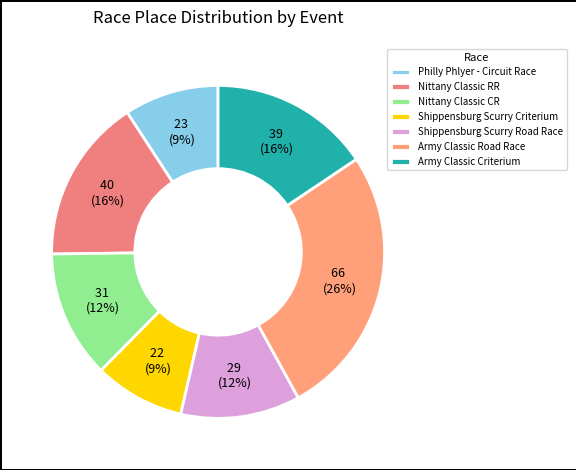

Rank the categories by value from highest to lowest.

Army Classic Road Race, Nittany Classic RR, Army Classic Criterium, Nittany Classic CR, Shippensburg Scurry Road Race, Philly Phlyer - Circuit Race, Shippensburg Scurry Criterium